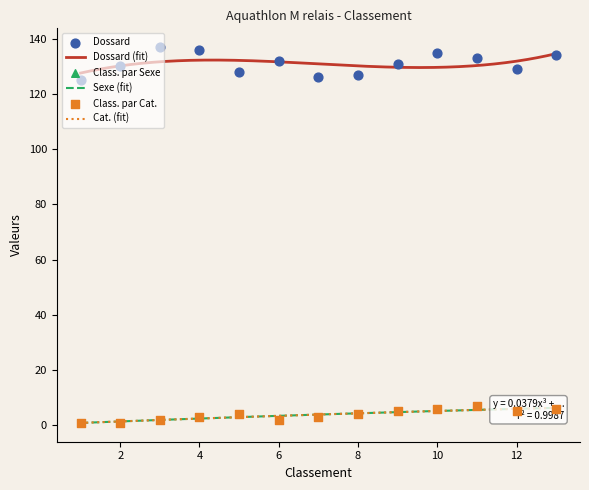

At which category is the sum across all series the highest?

10